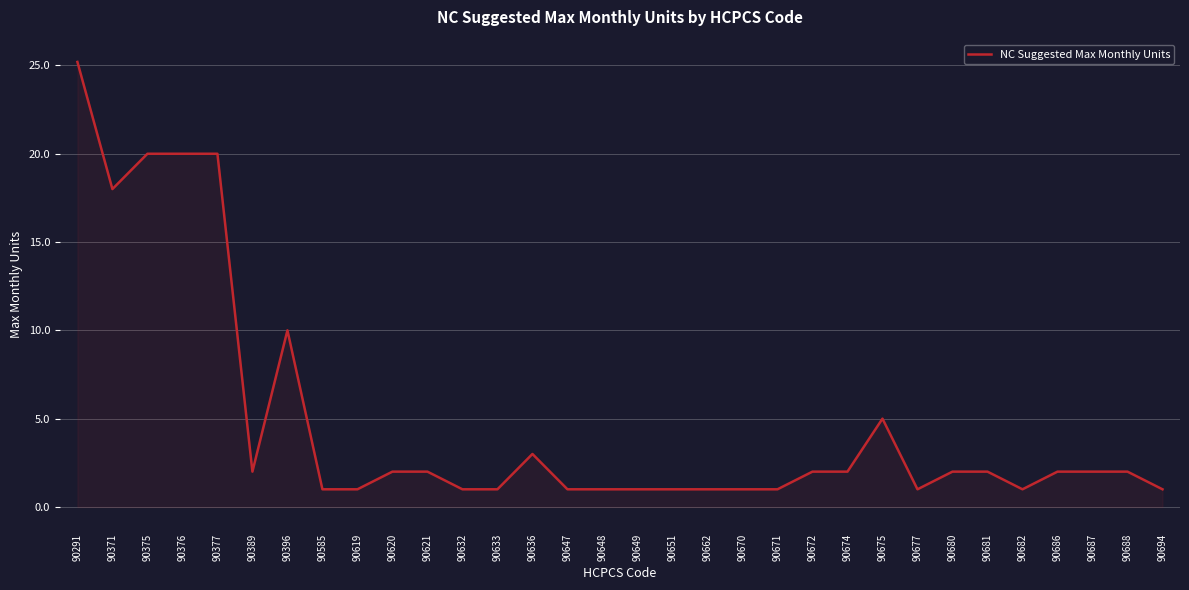

Reading right to left, extract all data points from this chart.

90694=1.0	90688=2.0	90687=2.0	90686=2.0	90682=1.0	90681=2.0	90680=2.0	90677=1.0	90675=5.0	90674=2.0	90672=2.0	90671=1.0	90670=1.0	90662=1.0	90651=1.0	90649=1.0	90648=1.0	90647=1.0	90636=3.0	90633=1.0	90632=1.0	90621=2.0	90620=2.0	90619=1.0	90585=1.0	90396=10.0	90389=2.0	90377=20.0	90376=20.0	90375=20.0	90371=18.0	90291=25.2